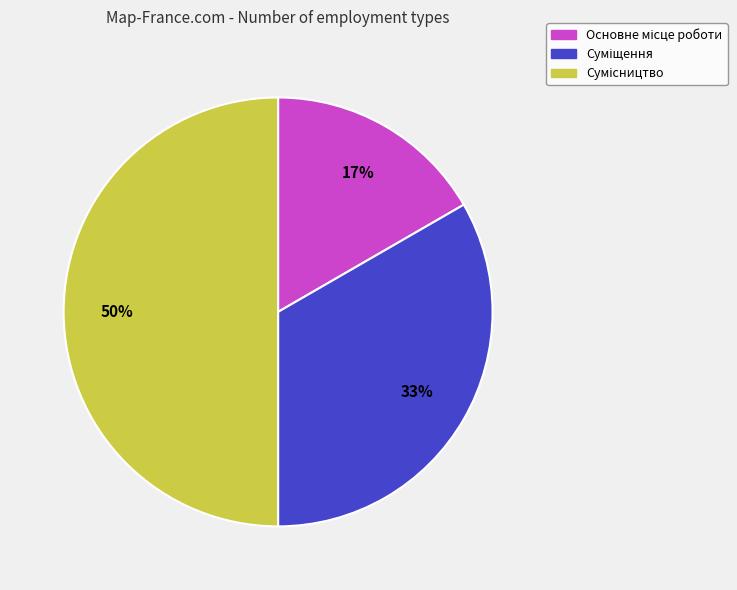

To the nearest percent, what is the difference between the largest and smallest slice percentages?

33%